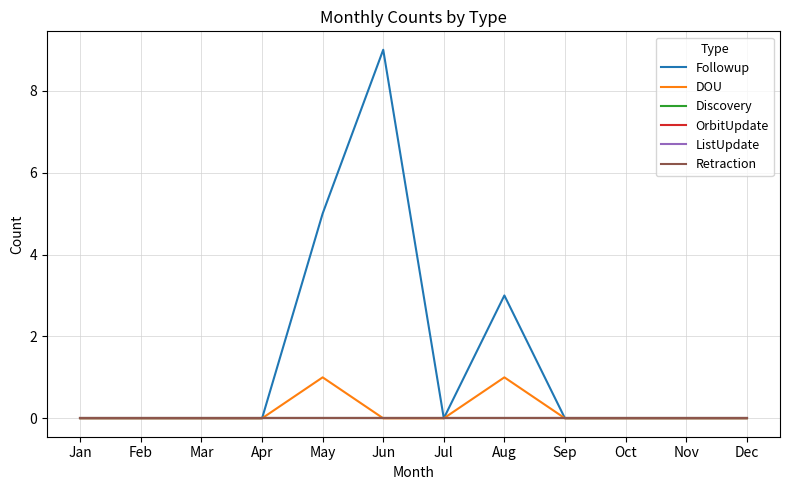

List the series in order of their peak value, lowest first.

Discovery, OrbitUpdate, ListUpdate, Retraction, DOU, Followup